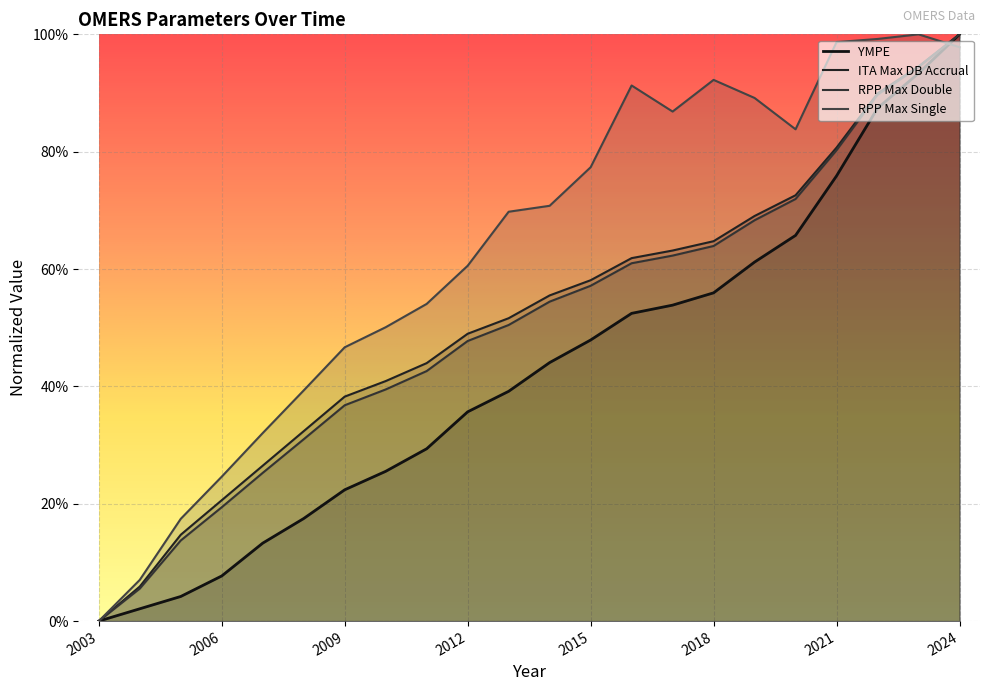

What value does the ITA Max DB Accrual series have at 2009?

0.4